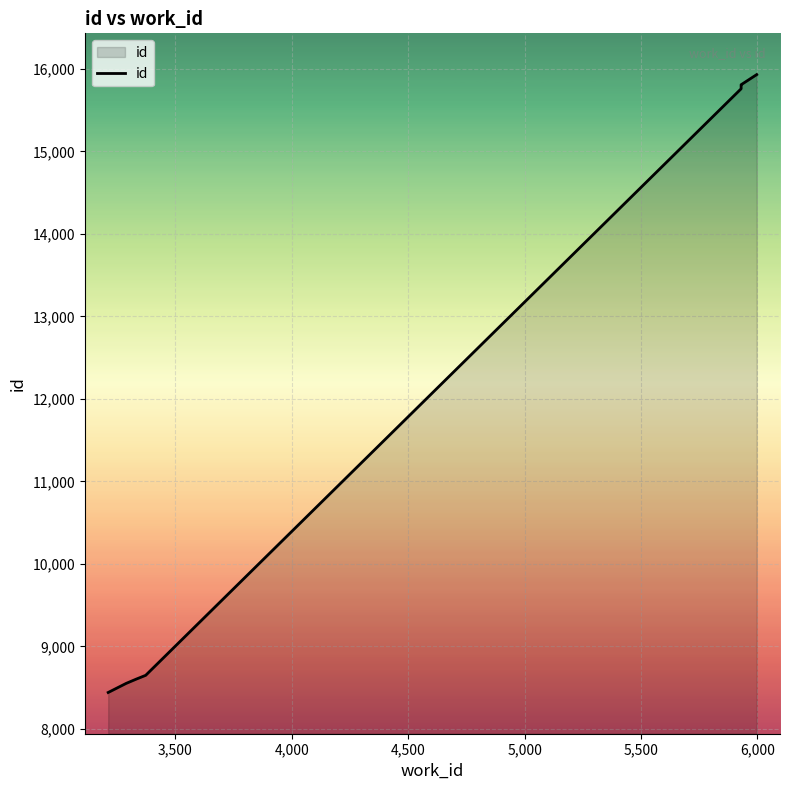

What is the value of the 8th point from the left?

15795